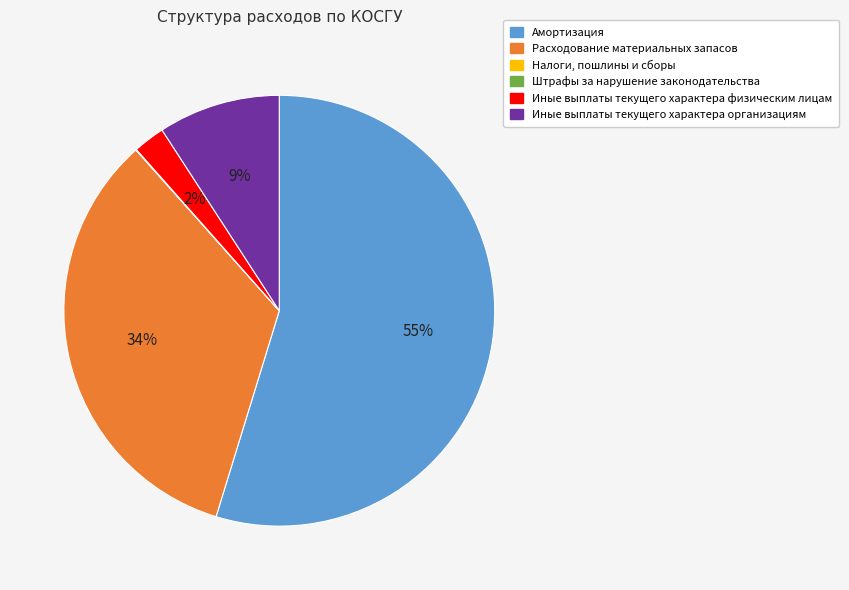

The Амортизация slice represents 55% of the pie. True or false?

True